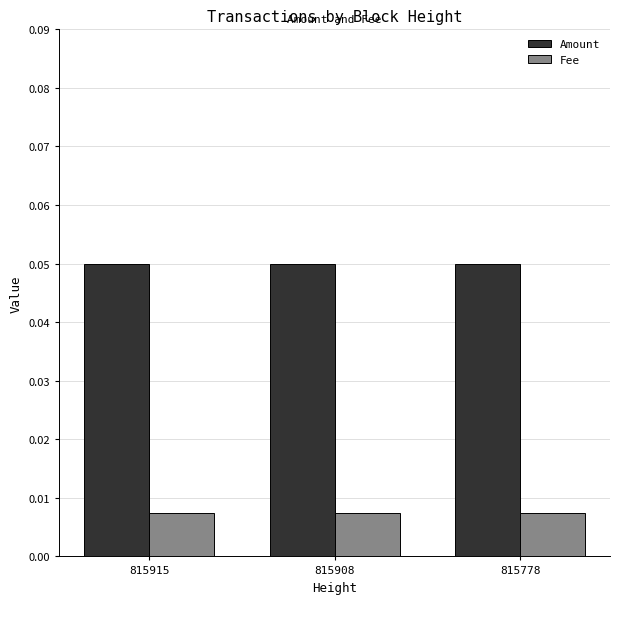

Is it true that Amount equals 0.0 at 815908?

False